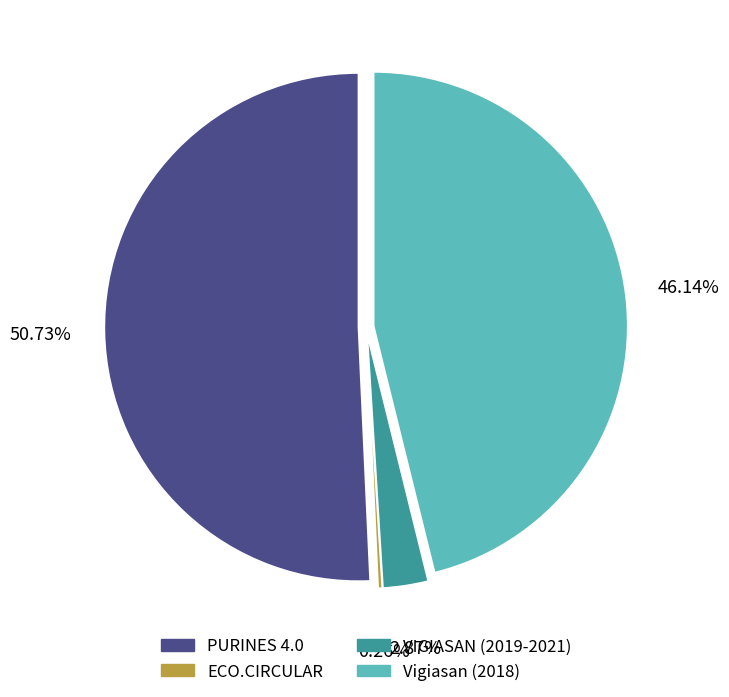

Count the number of slices in the pie.

4